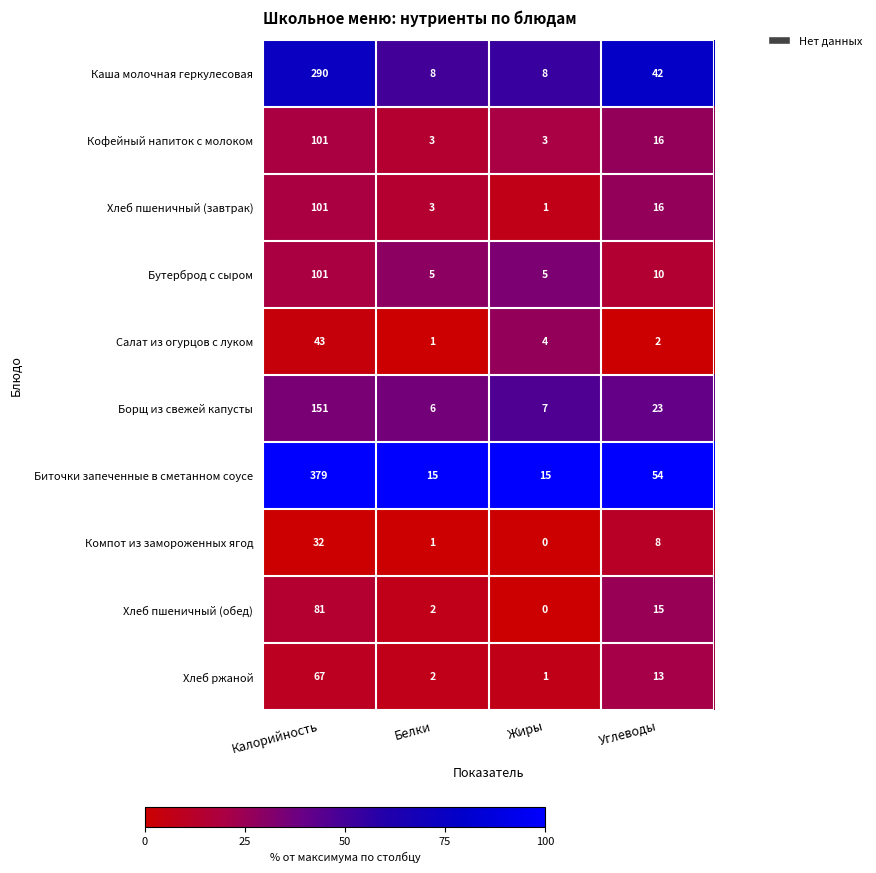

Between Калорийность and Белки, which series saw the biggest shift?

Биточки запеченные в сметанном соусе